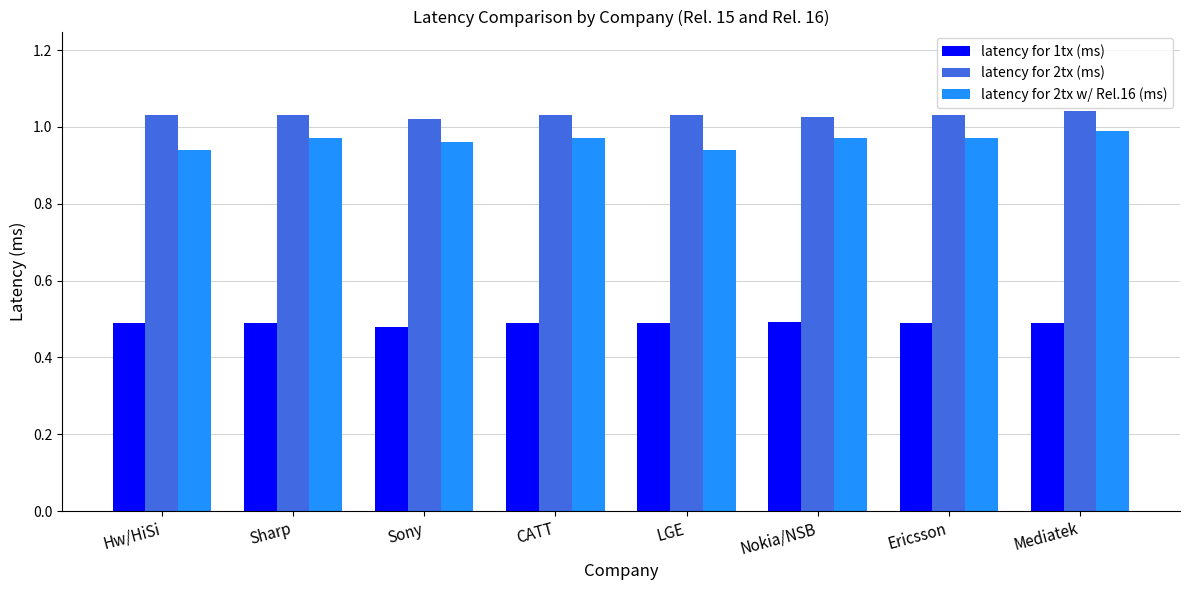

List the series in order of their peak value, lowest first.

latency for 1tx (ms), latency for 2tx w/ Rel.16 (ms), latency for 2tx (ms)